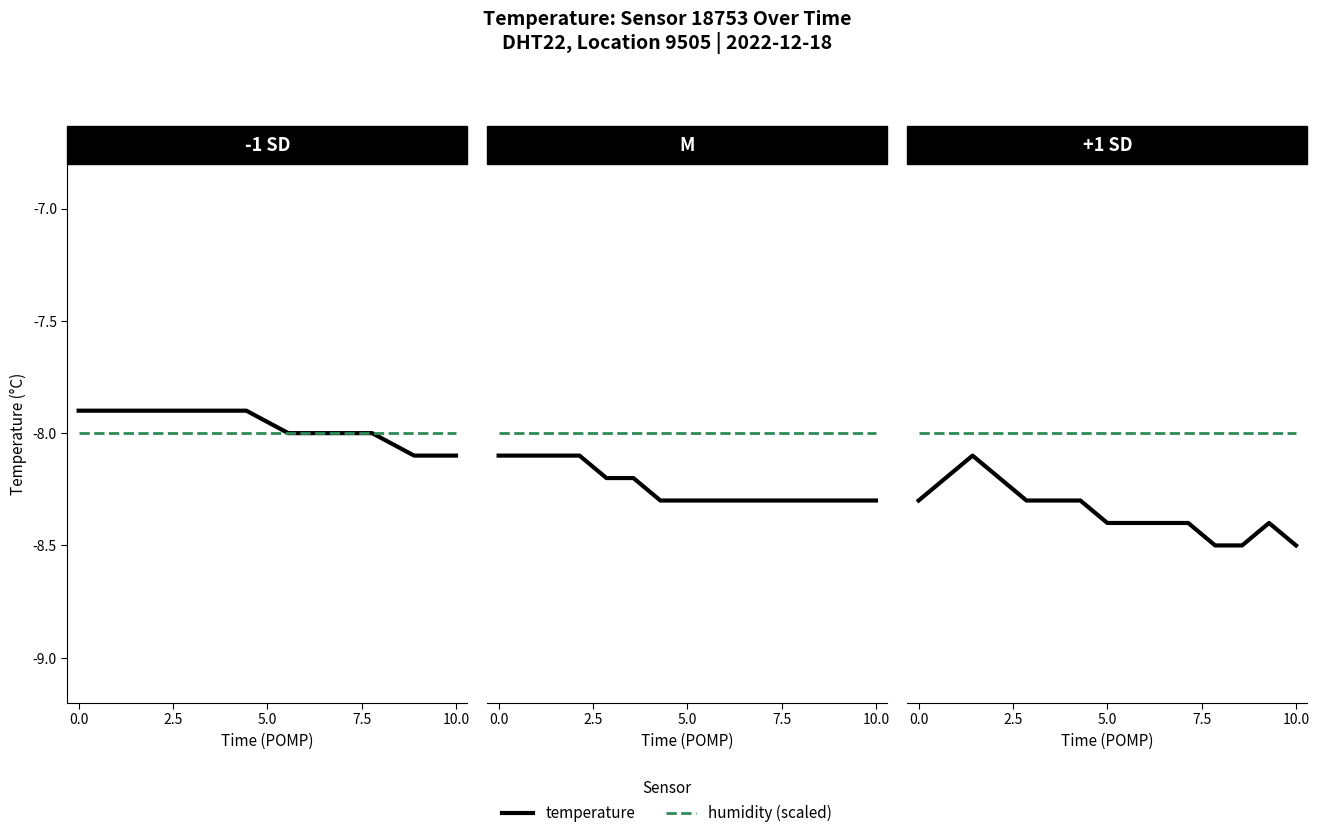

What value does the humidity series have at 5.0?

-8.0